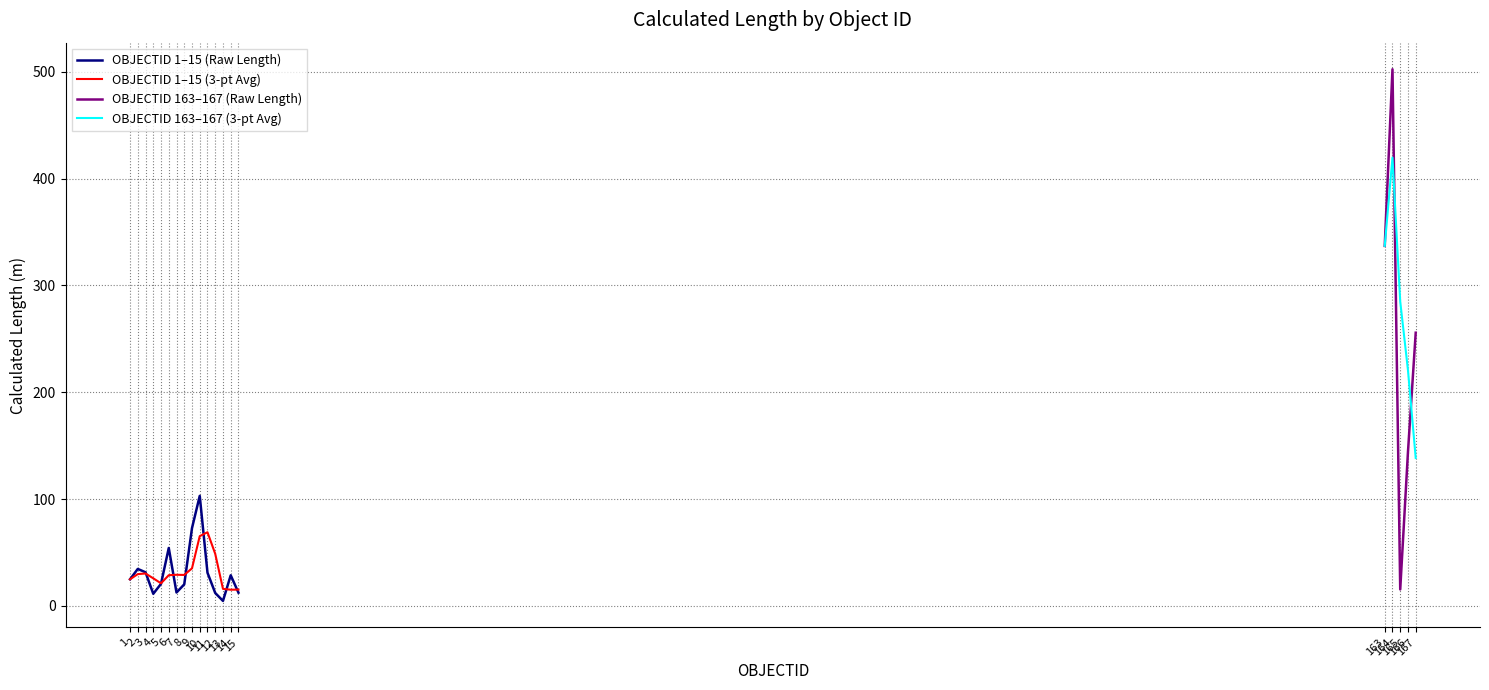

Which label corresponds to the smallest value in the chart?

13